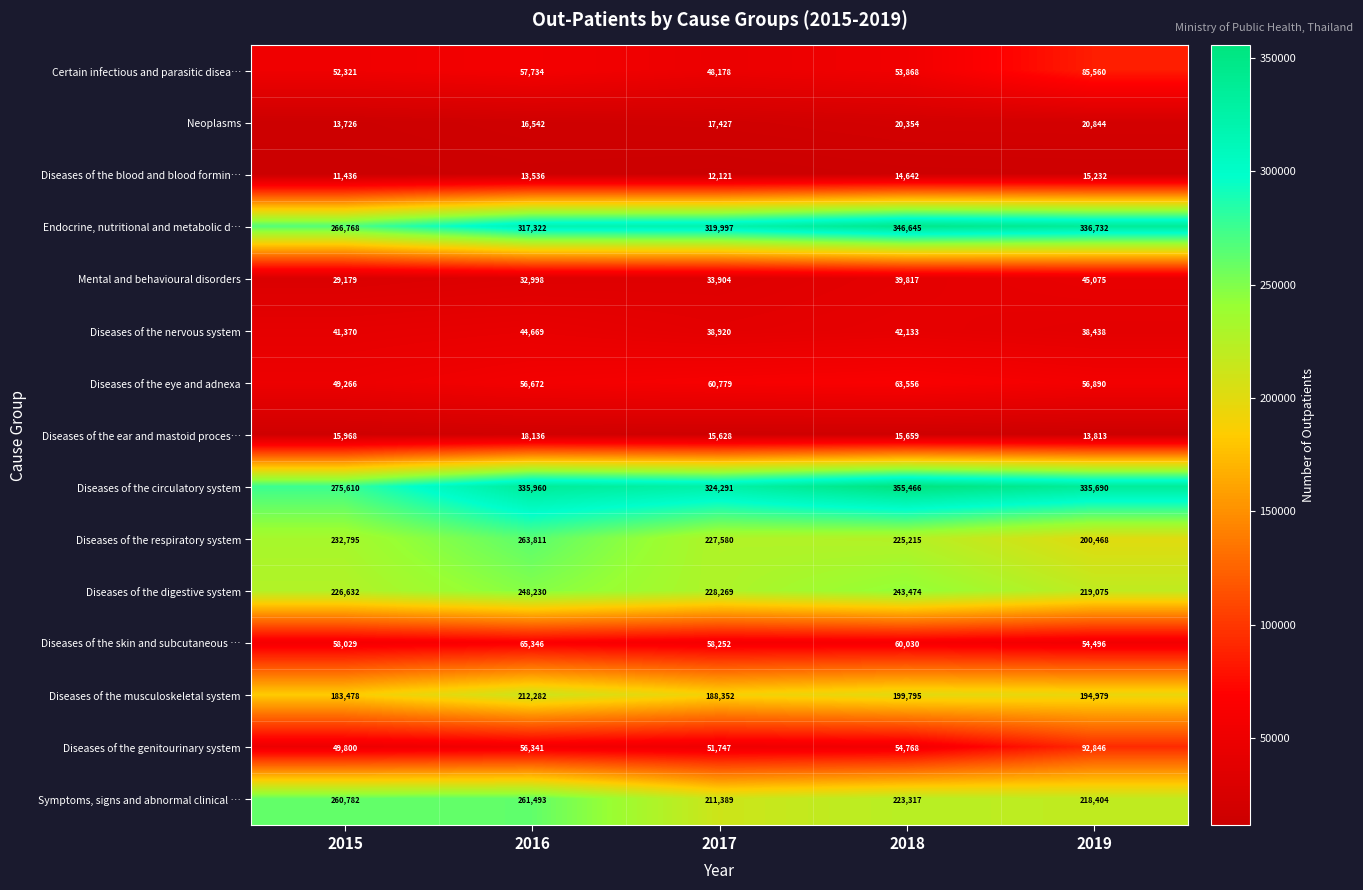

What is the difference between the maximum and second lowest values in the Diseases of the respiratory system series?

38596